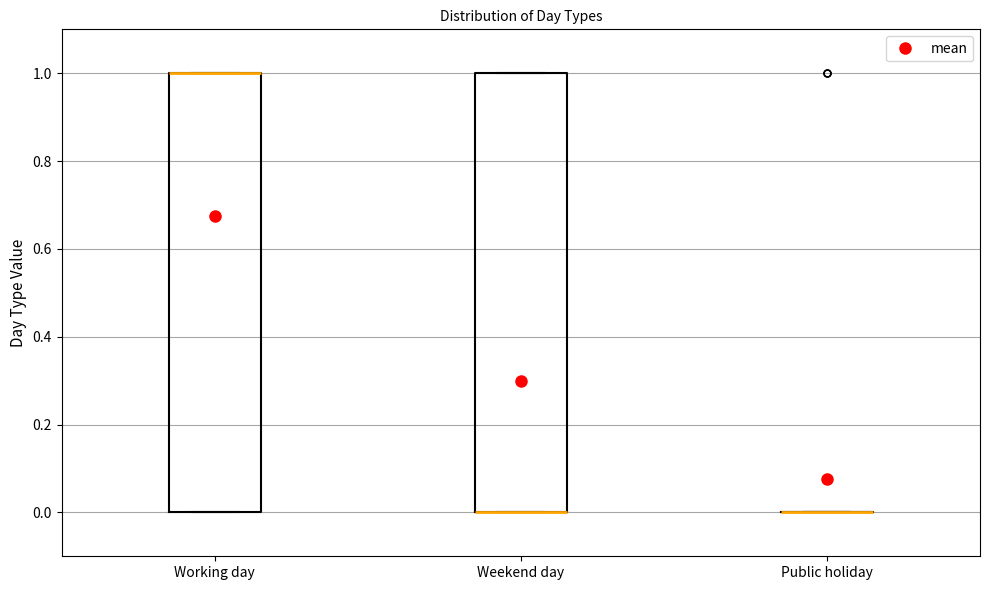

Reading left to right, read every box against the y-axis: the position of its median line, the range the box covers, and the ends of its whiskers. The values are not printed on the chart, so give them approximately, as read against the axis.

Working day: median 1 (drawn on the box's upper edge), box 0 to 1, whiskers 0 to 1
Weekend day: median 0 (drawn on the box's lower edge), box 0 to 1, whiskers 0 to 1
Public holiday: box collapsed to a line at 0, whiskers 0 to 0